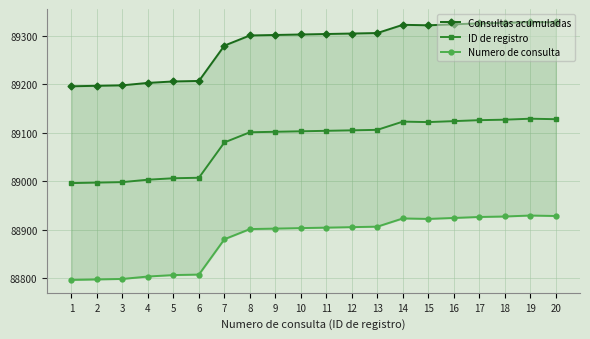

Reading right to left, transcribe all the data shown in this chart.

Consultas acumuladas: 20=89328	19=89329	18=89327	17=89326	16=89324	15=89322	14=89323	13=89306	12=89305	11=89304	10=89303	9=89302	8=89301	7=89280	6=89207	5=89206	4=89203	3=89198	2=89197	1=89196
ID de registro: 20=89128	19=89129	18=89127	17=89126	16=89124	15=89122	14=89123	13=89106	12=89105	11=89104	10=89103	9=89102	8=89101	7=89080	6=89007	5=89006	4=89003	3=88998	2=88997	1=88996
Numero de consulta: 20=88928	19=88929	18=88927	17=88926	16=88924	15=88922	14=88923	13=88906	12=88905	11=88904	10=88903	9=88902	8=88901	7=88880	6=88807	5=88806	4=88803	3=88798	2=88797	1=88796